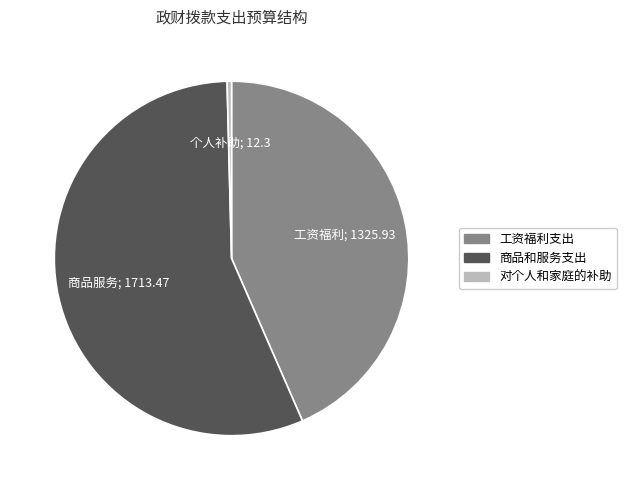

What is the ratio of the value at 工资福利支出 to the value at 商品和服务支出?

0.8